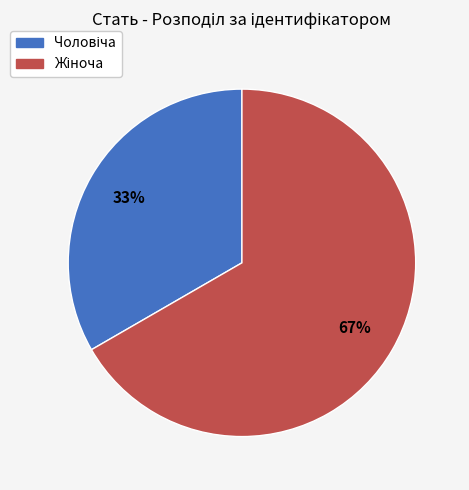

To the nearest percent, what is the average slice percentage?

50%